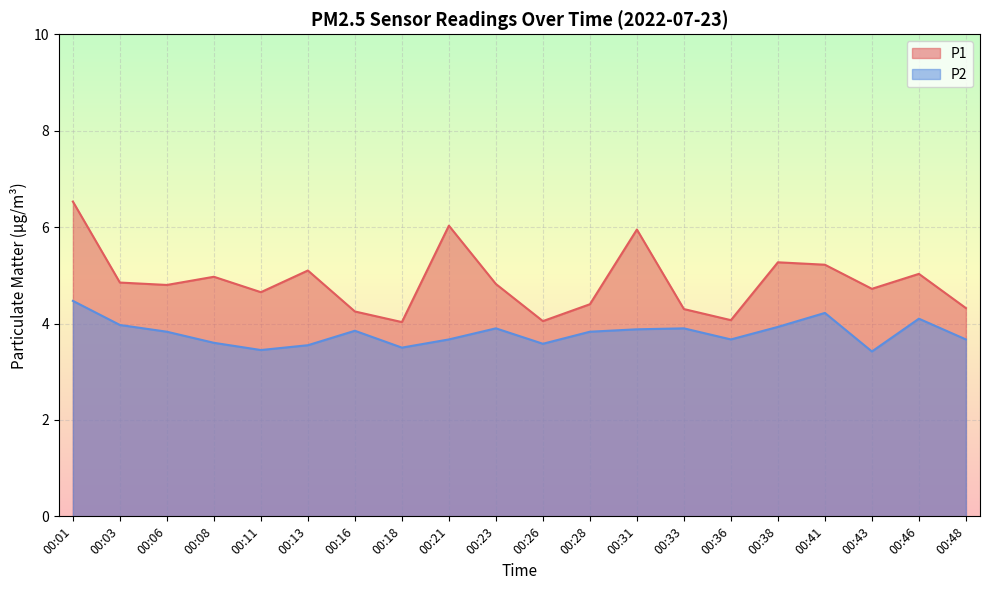

True or false: P1 and P2 intersect in this chart.

False